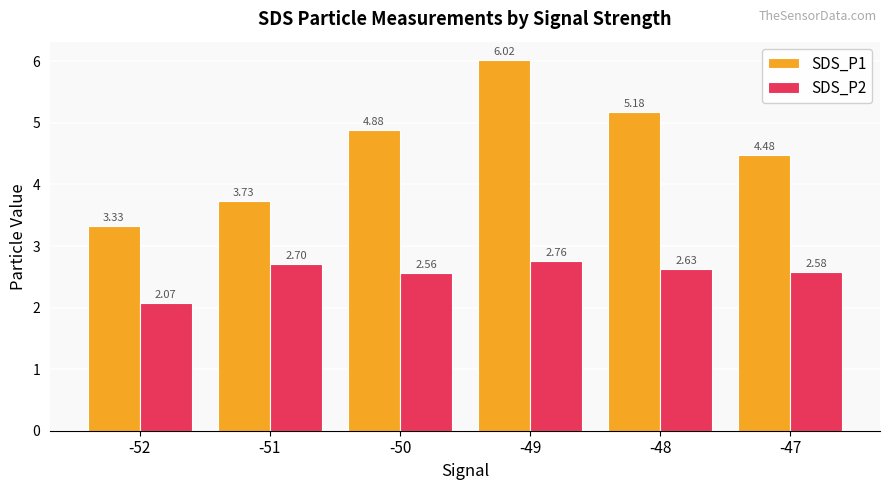

What is the sum of the SDS_P1 values at -52 and -49?

9.3